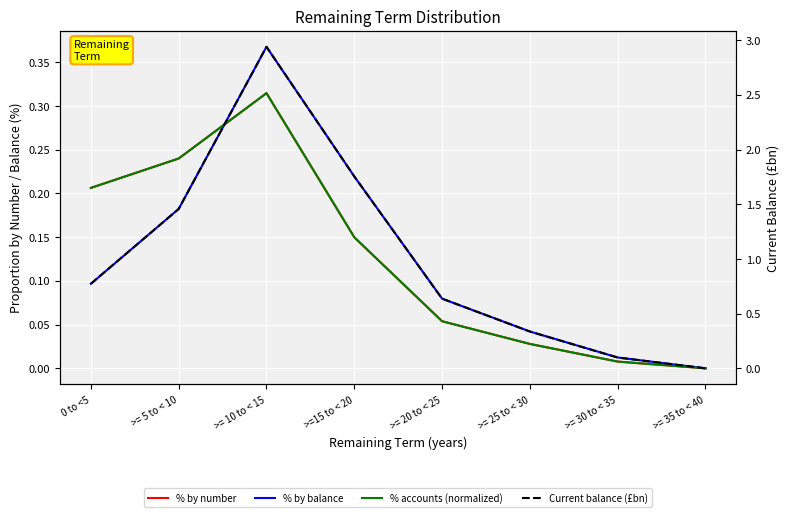

Rank the series at >=15 to < 20 from lowest to highest value.

% by number, % accounts (normalized), % by balance, Current balance (£bn)